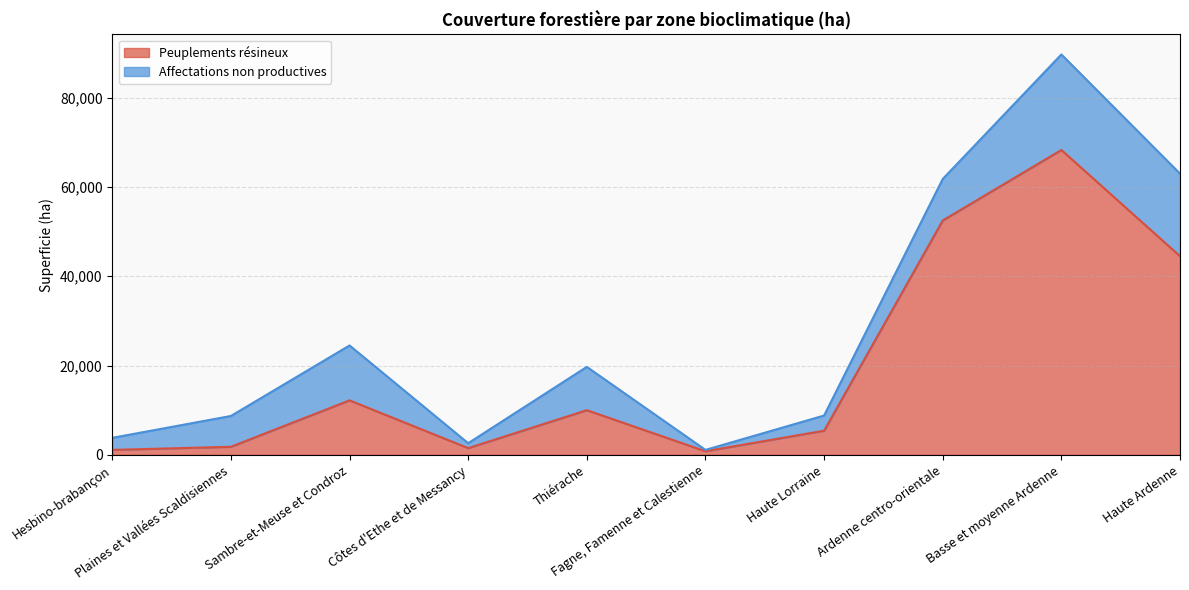

At which label does the data first exceed 10000?

Sambre-et-Meuse et Condroz